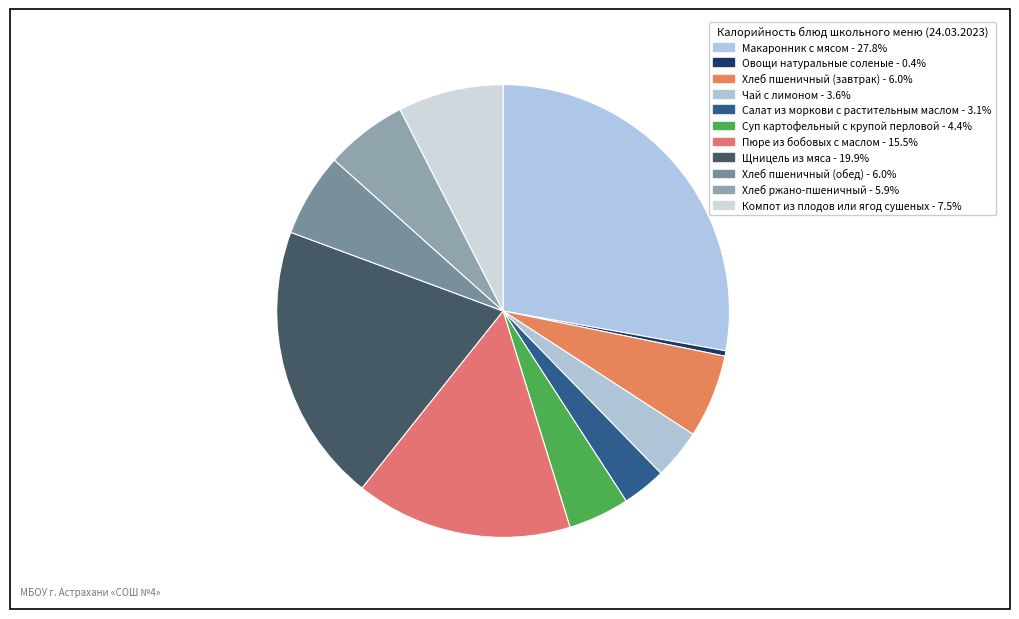

How many segments does this pie chart have?

11